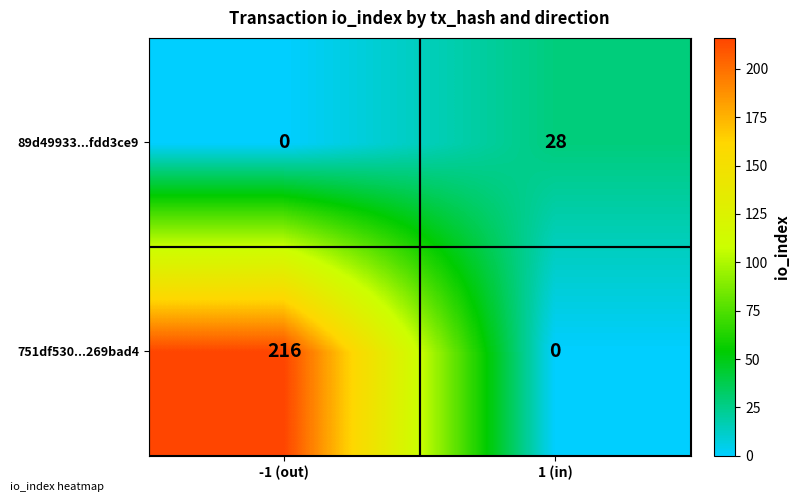

Which series has the largest range (max minus min)?

751df530...269bad4